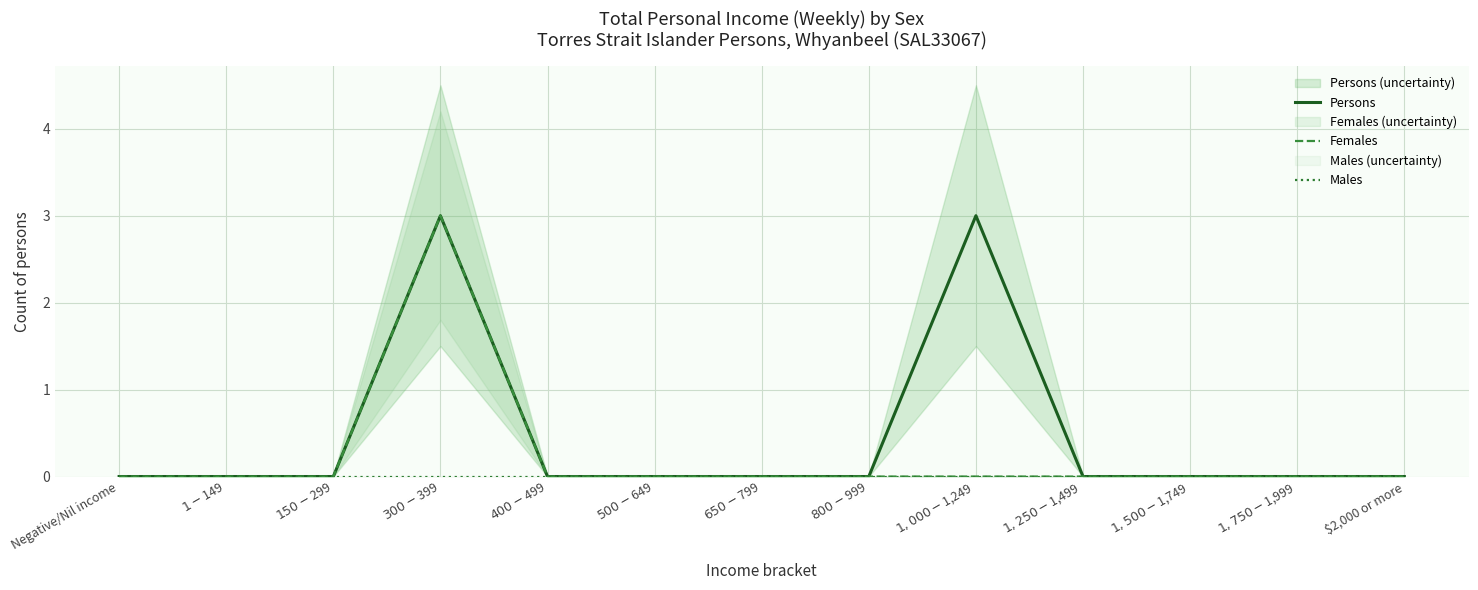

At $650-$799, list the series in order from smallest to largest.

Persons, Females, Males